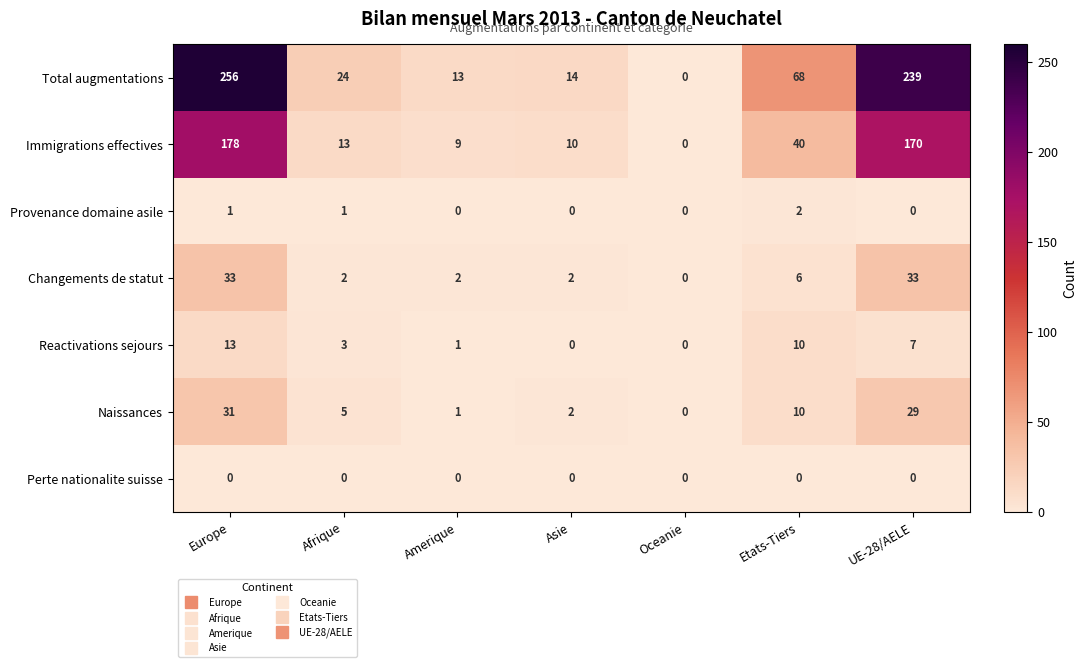

What is the greatest value displayed?

256